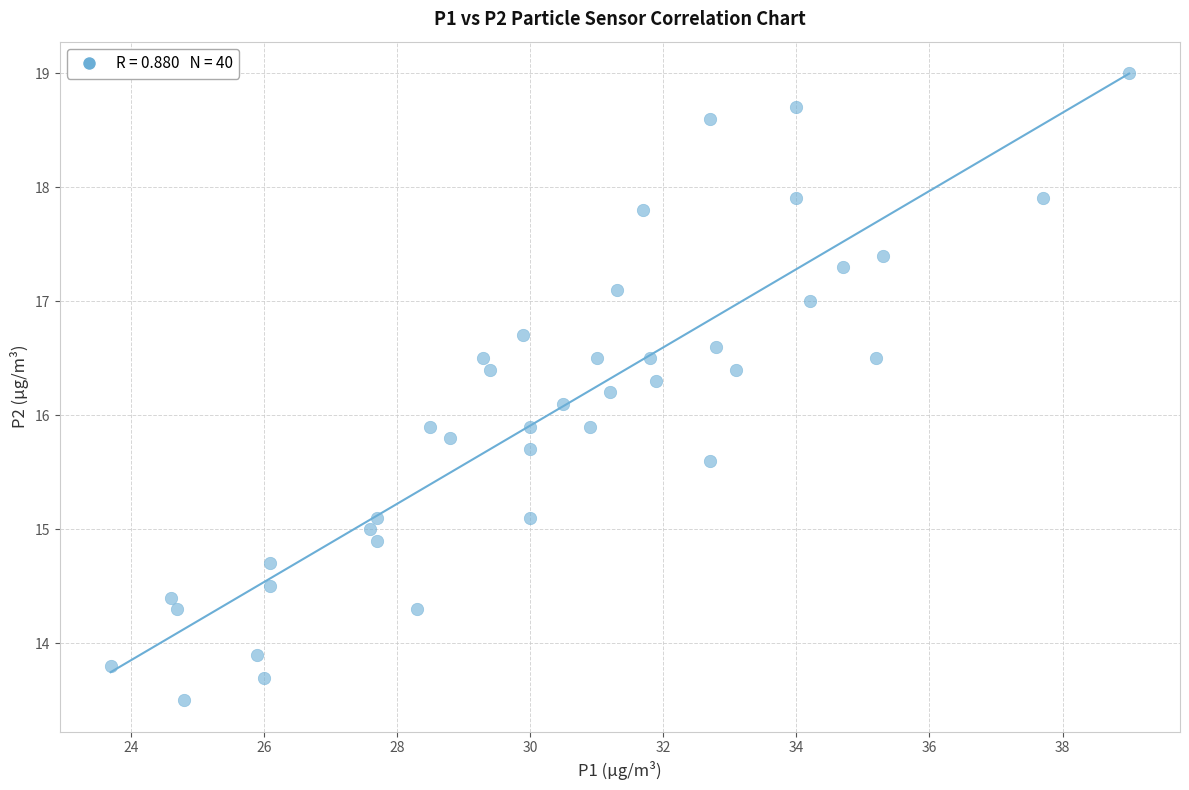

What is the range of X values (max minus min)?

15.3